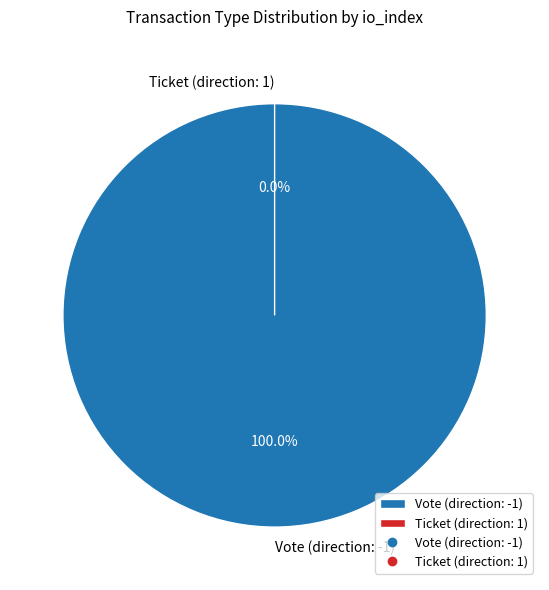

What is the largest slice in the pie chart?

Vote (direction: -1)